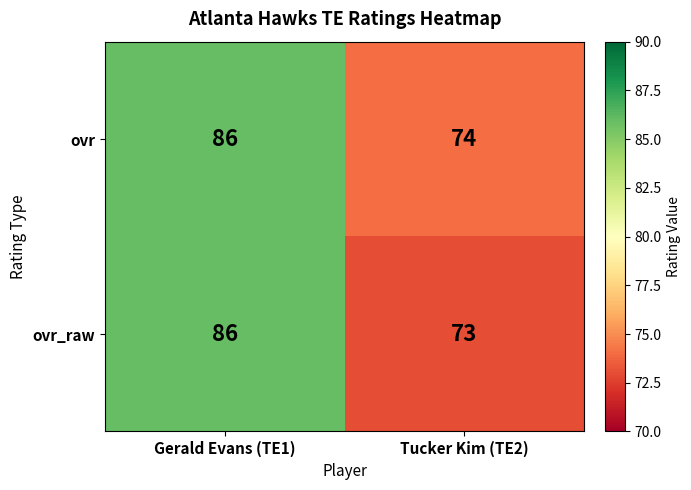

The value of ovr_raw at Tucker Kim (TE2) is 73. True or false?

True